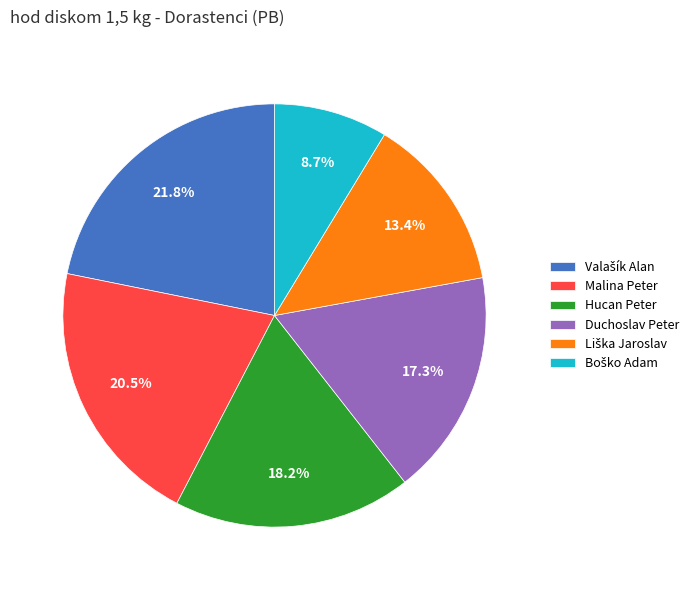

True or false: Malina Peter accounts for 31% of the total.

False